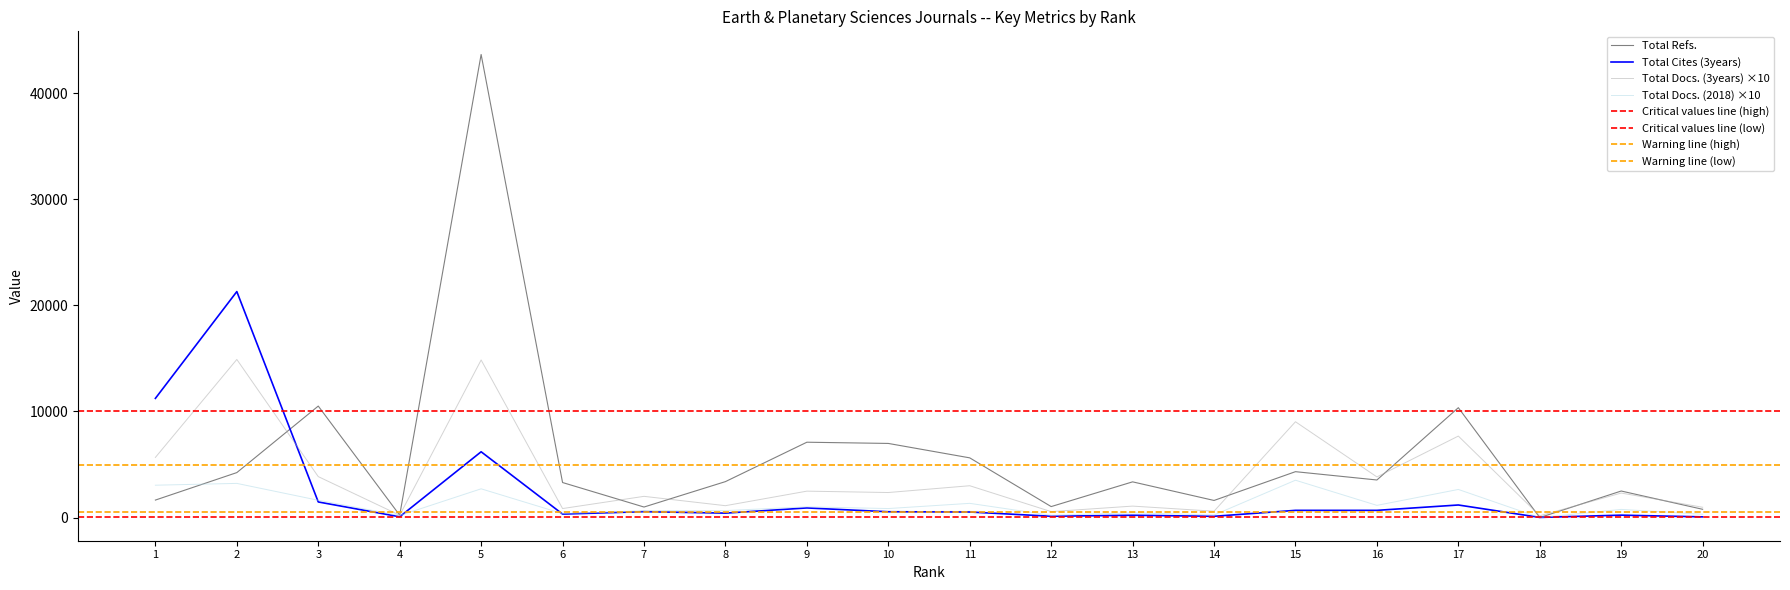

In Total Cites (3years), how many points are lower than both neighbors (excluding endpoints)?

6